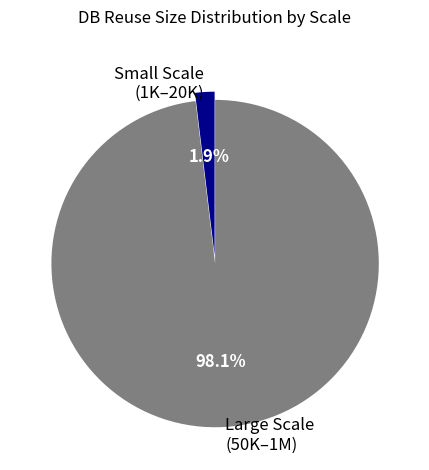

What percentage do Large Scale (50K–1M) and Small Scale (1K–20K) together represent?

100.0%